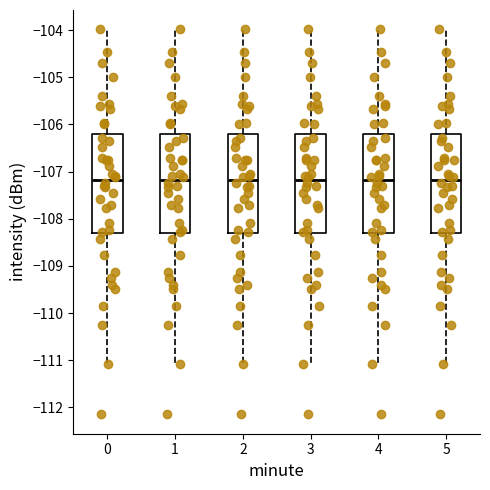

Reading left to right, read every box against the y-axis: the position of its median line, the range the box covers, and the ends of its whiskers. The values are not printed on the chart, so give them approximately, as read against the axis.

0: median -107.2, box -108.3 to -106.2, whiskers -111.1 to -104.0
1: median -107.2, box -108.3 to -106.2, whiskers -111.1 to -104.0
2: median -107.2, box -108.3 to -106.2, whiskers -111.1 to -104.0
3: median -107.2, box -108.3 to -106.2, whiskers -111.1 to -104.0
4: median -107.2, box -108.3 to -106.2, whiskers -111.1 to -104.0
5: median -107.2, box -108.3 to -106.2, whiskers -111.1 to -104.0